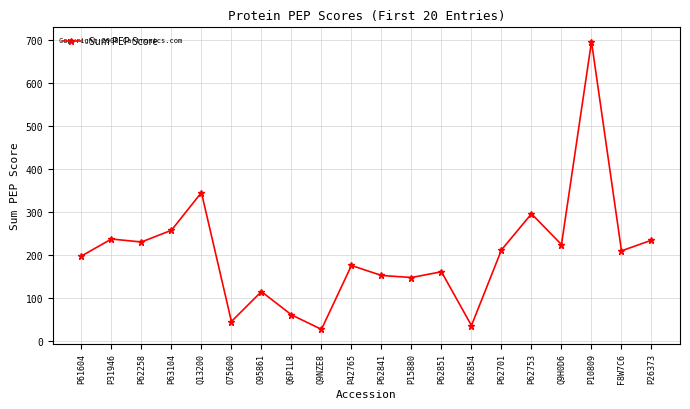

What is the label of the 18th point from the left?

P10809